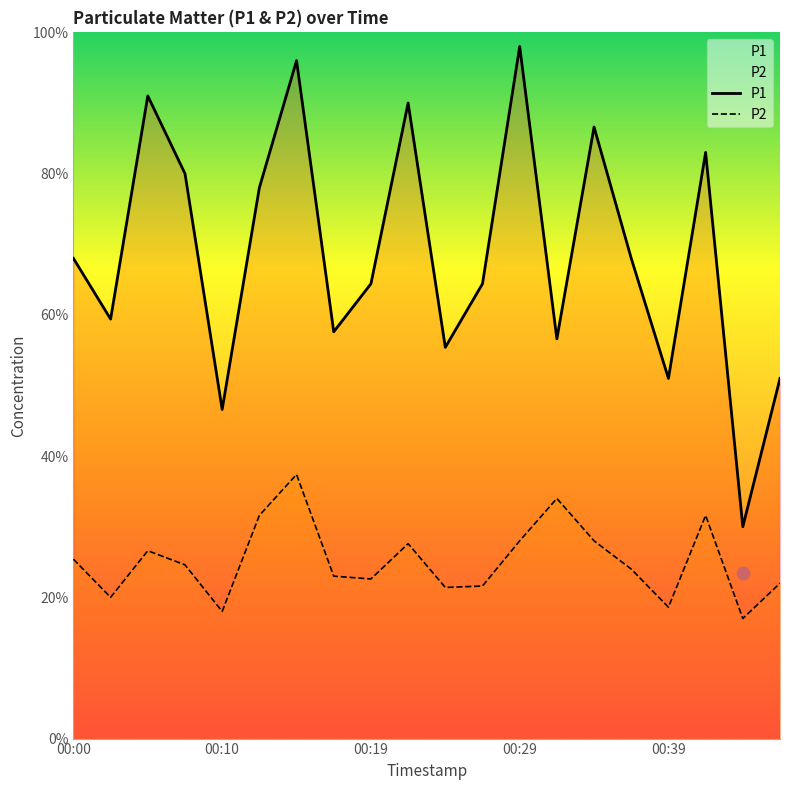

What are all the series names shown in the legend?

P1, P2